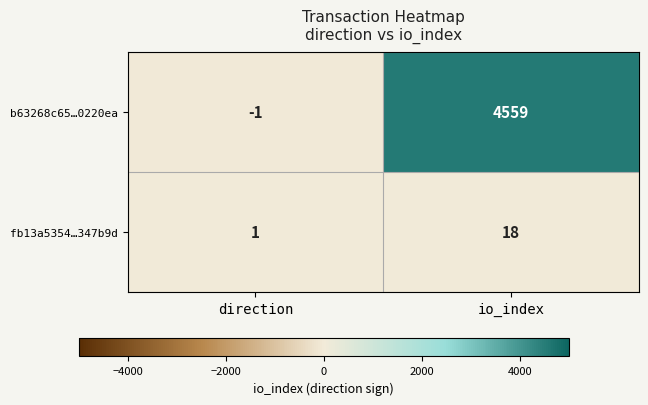

What is the greatest value displayed?

4559